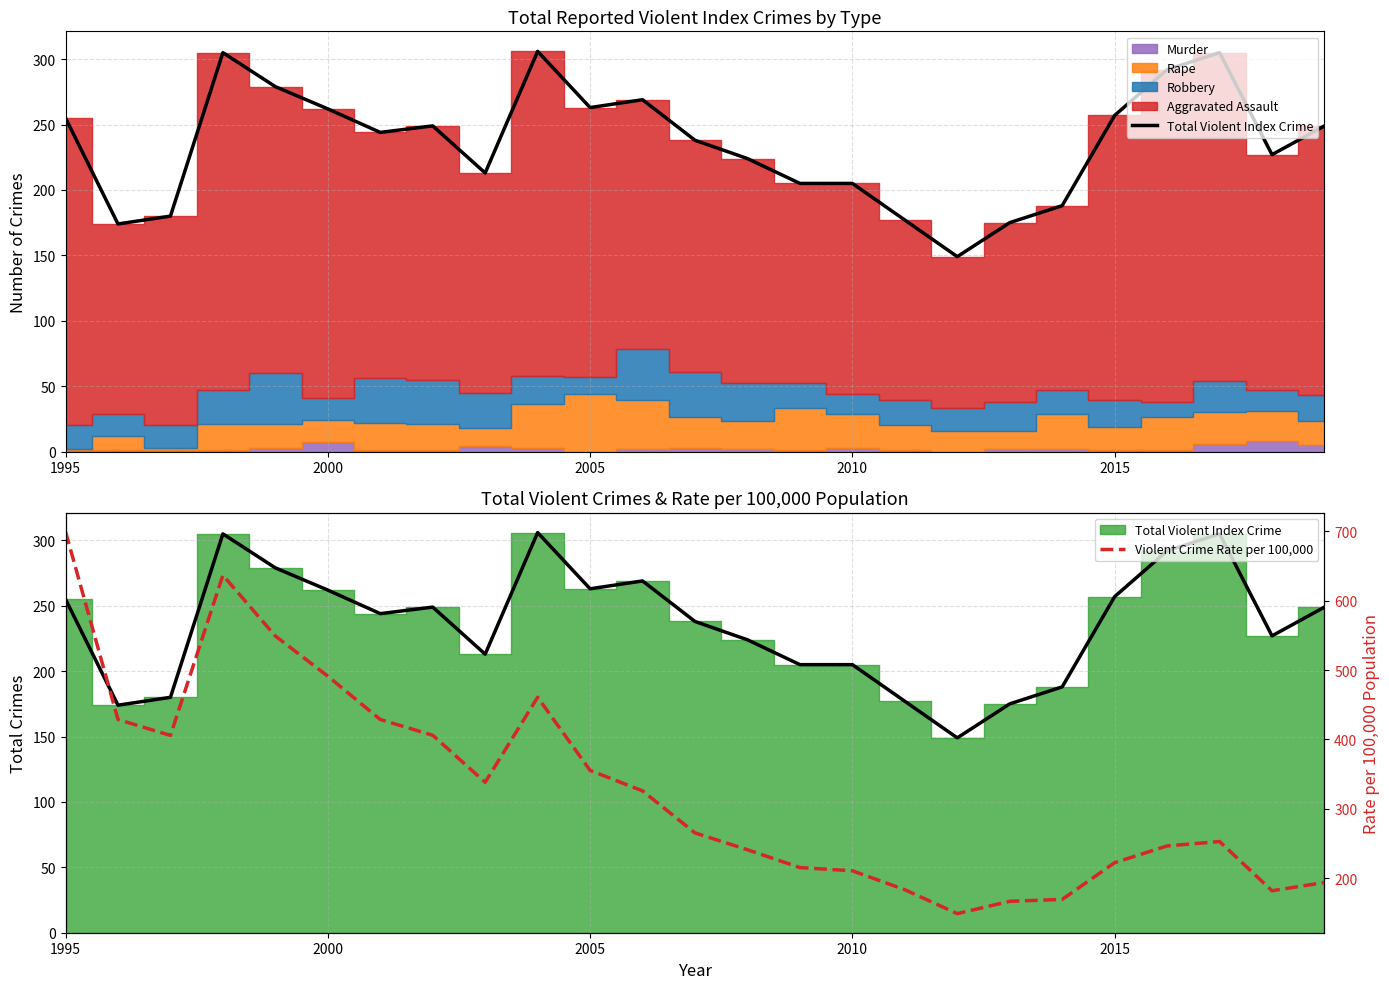

What is the difference between the maximum and minimum values in the Total Violent Index Crime series?

157.0